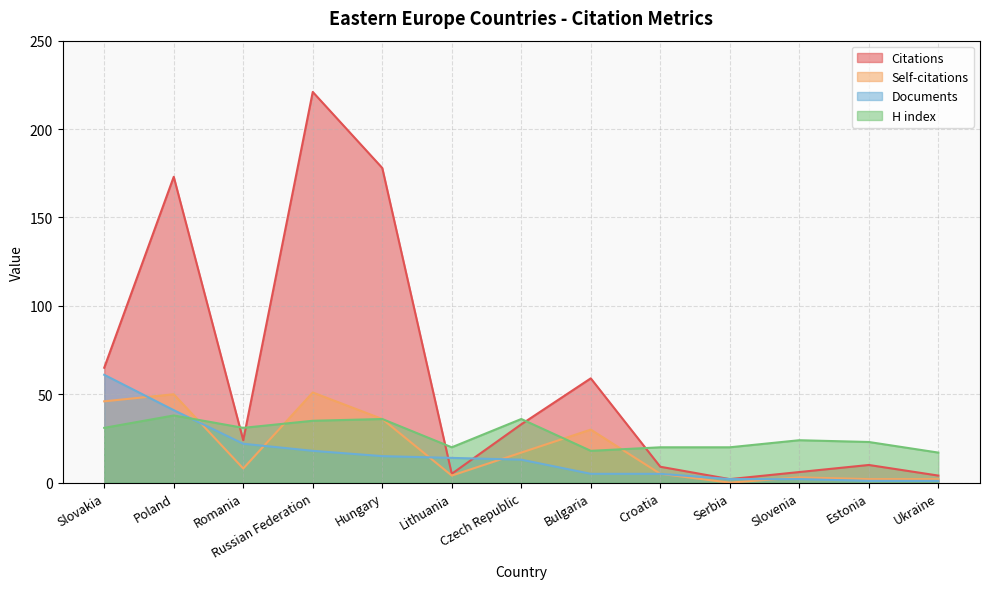

What position from the left is Hungary?

5